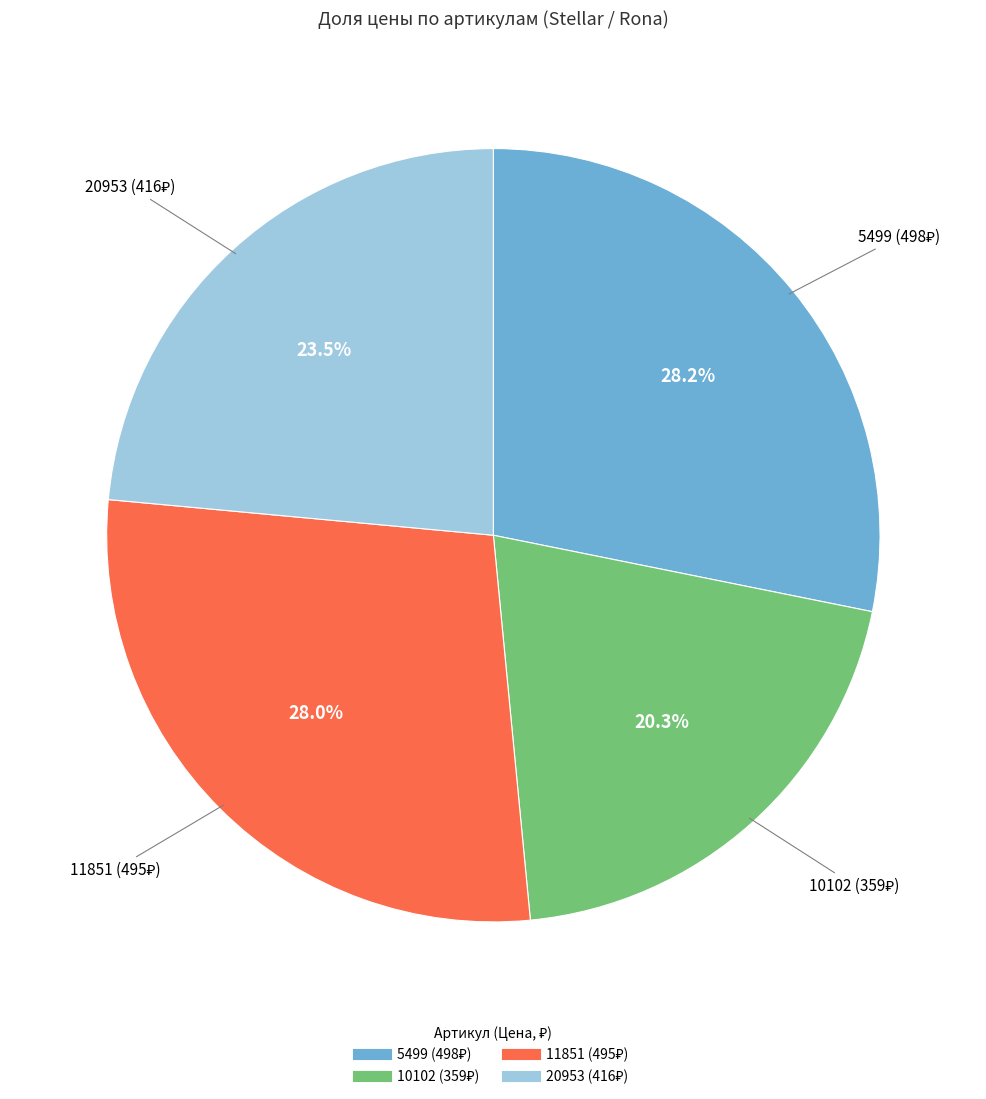

Does 20953 represent more than half of the total?

No